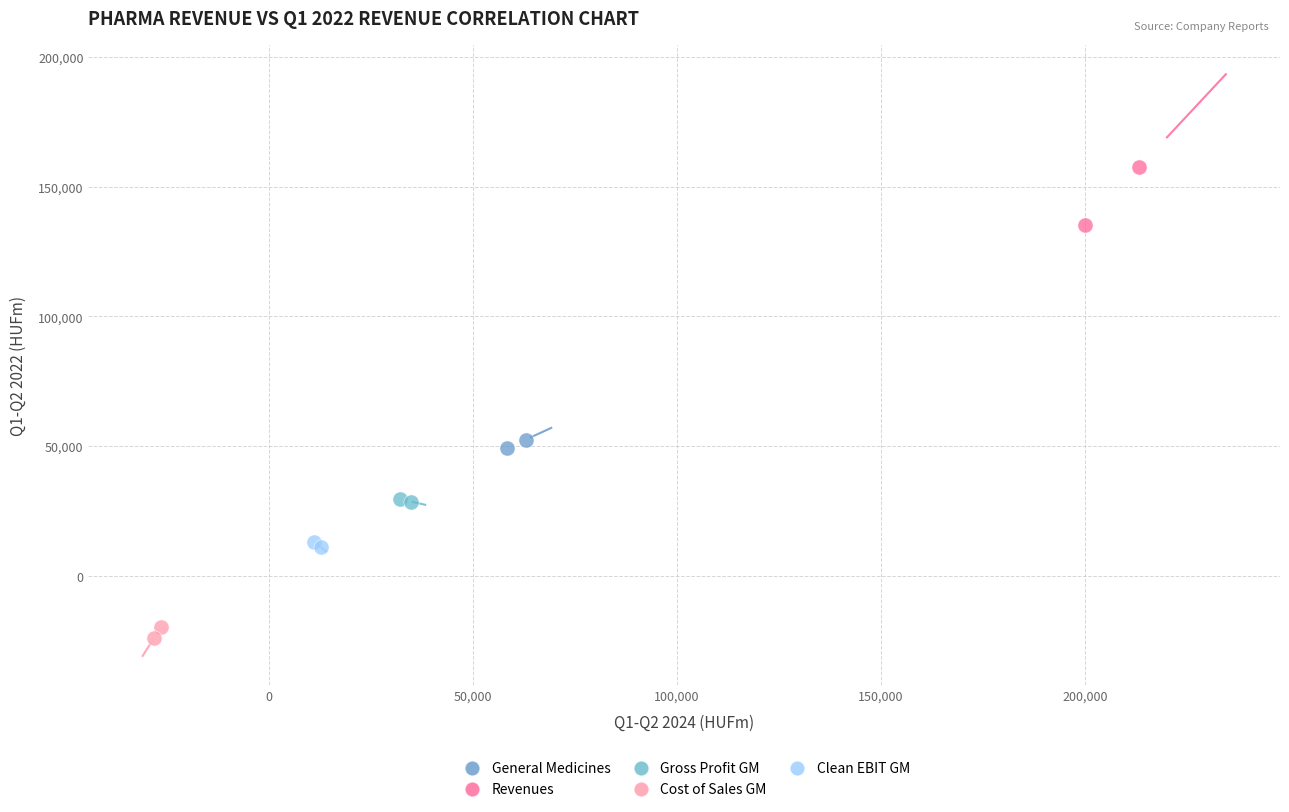

What are all the series names shown in the legend?

General Medicines, Revenues, Gross Profit GM, Cost of Sales GM, Clean EBIT GM